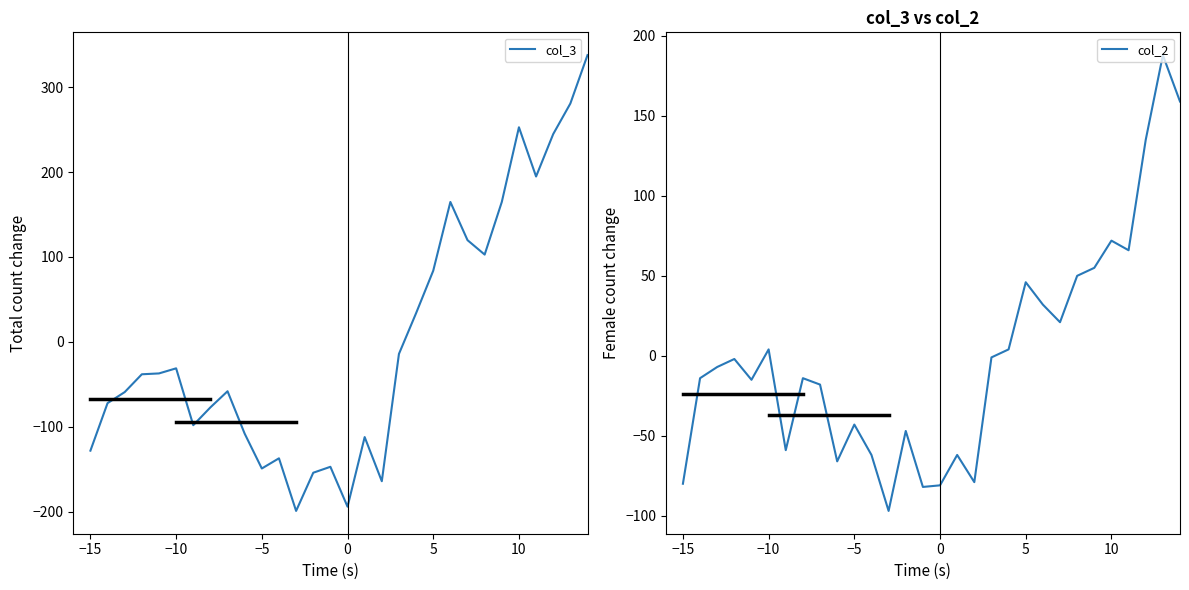

What is the sum of the col_2 values at 5 and −10?

49.8